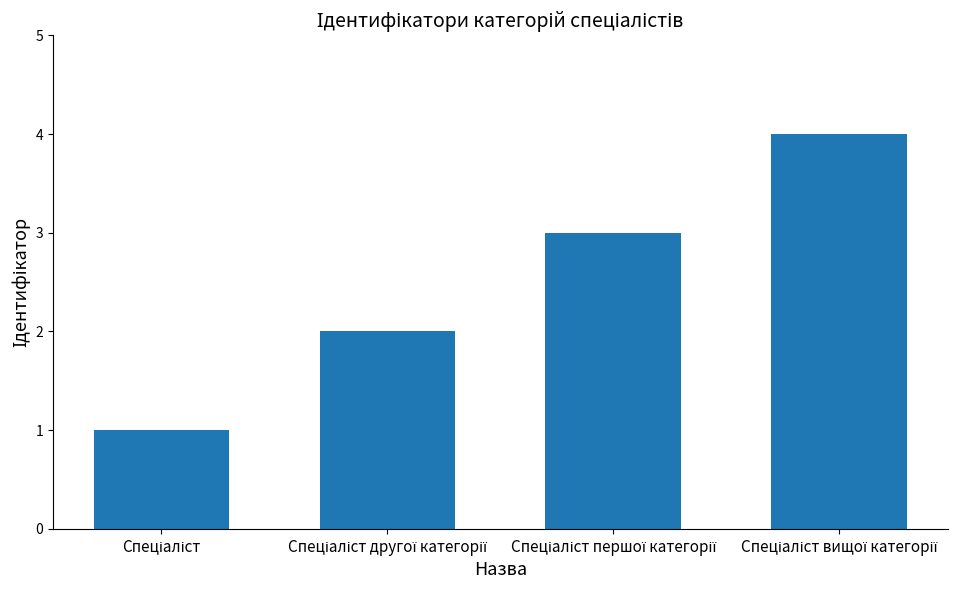

Are the bars grouped side by side (vs. stacked)?

No